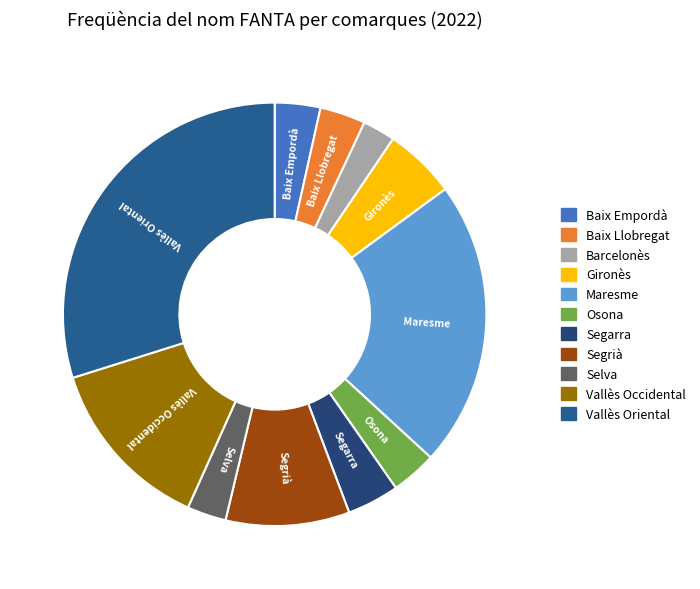

Is it true that Segarra is 4% of the pie?

True